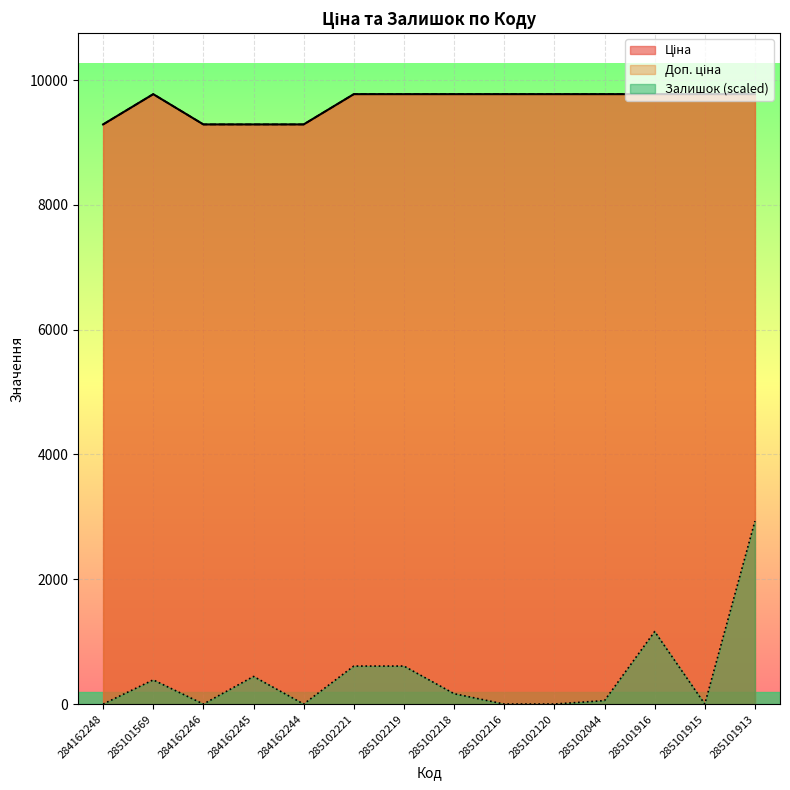

True or false: Залишок and Ціна cross at least once.

False